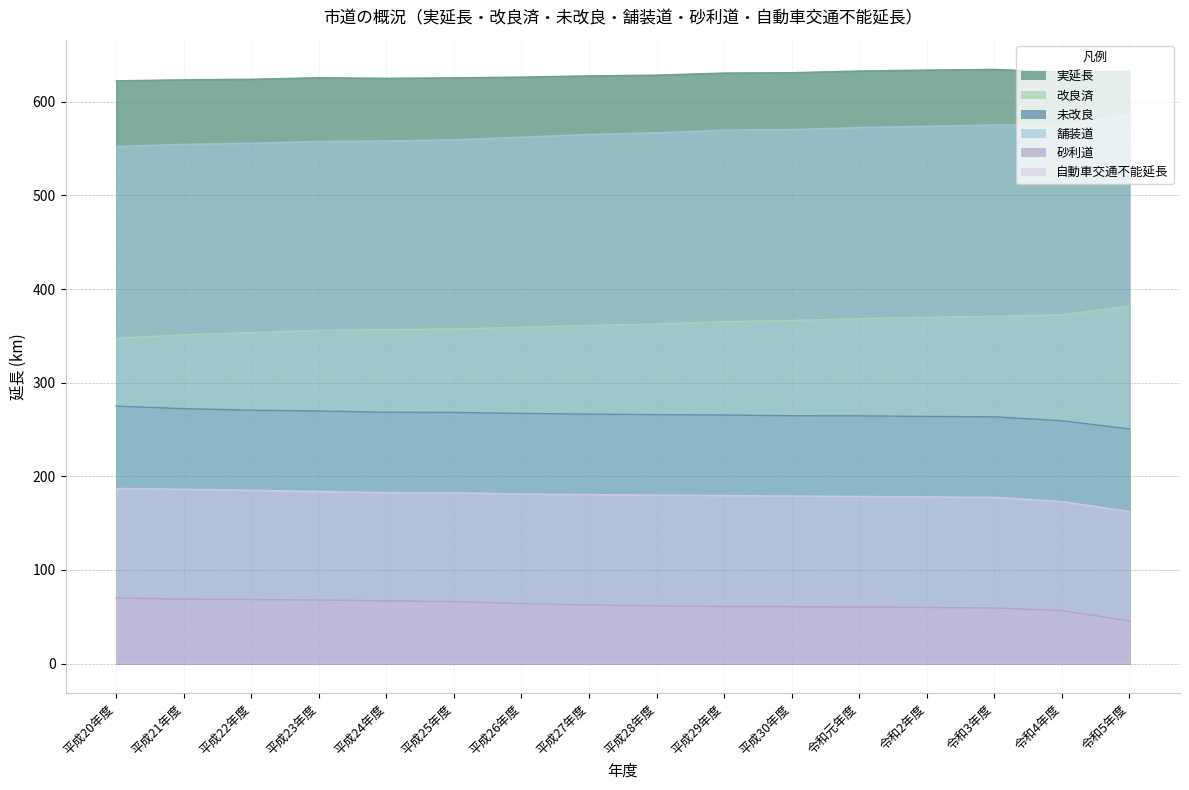

Does the chart display data point markers on the line(s)?

No